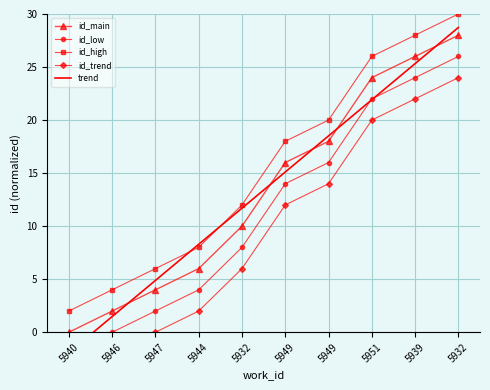

True or false: id_high and id_trend cross at least once.

False